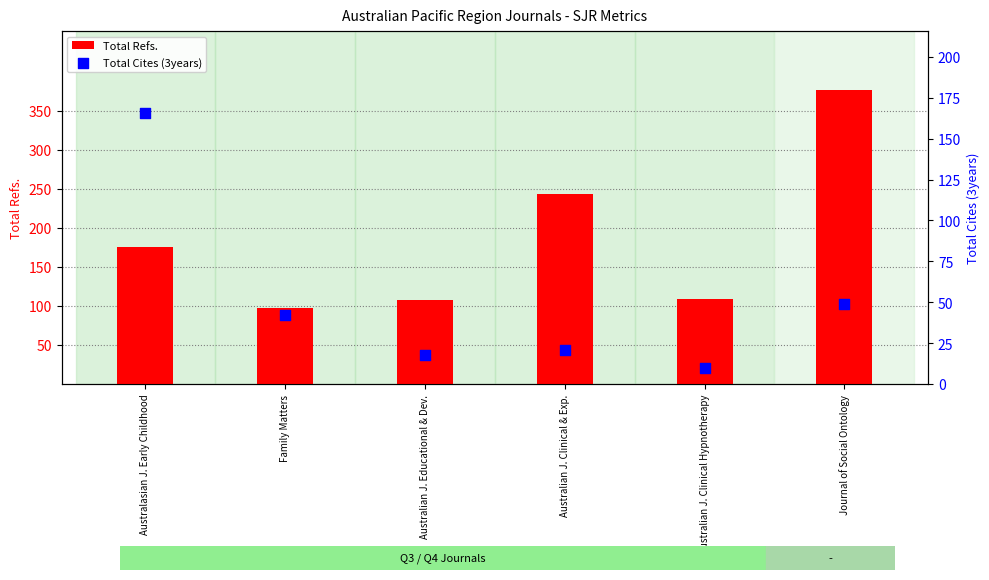

At which category is the sum across all series the highest?

Journal of Social Ontology